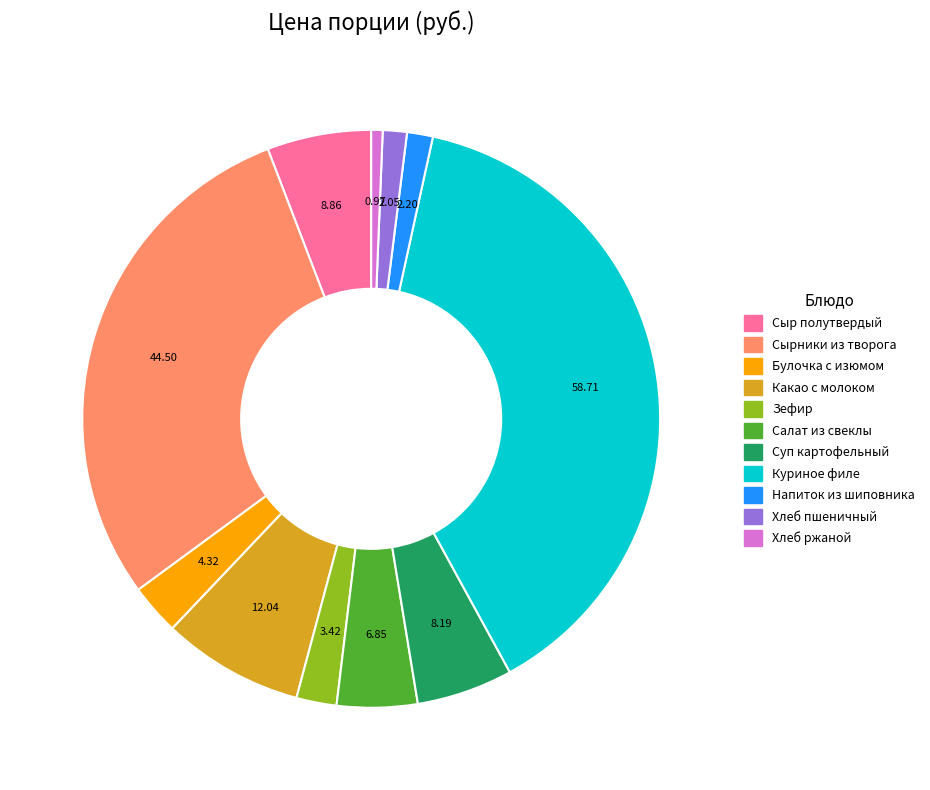

Which has a higher value, Салат из свеклы or Сырники из творога?

Сырники из творога